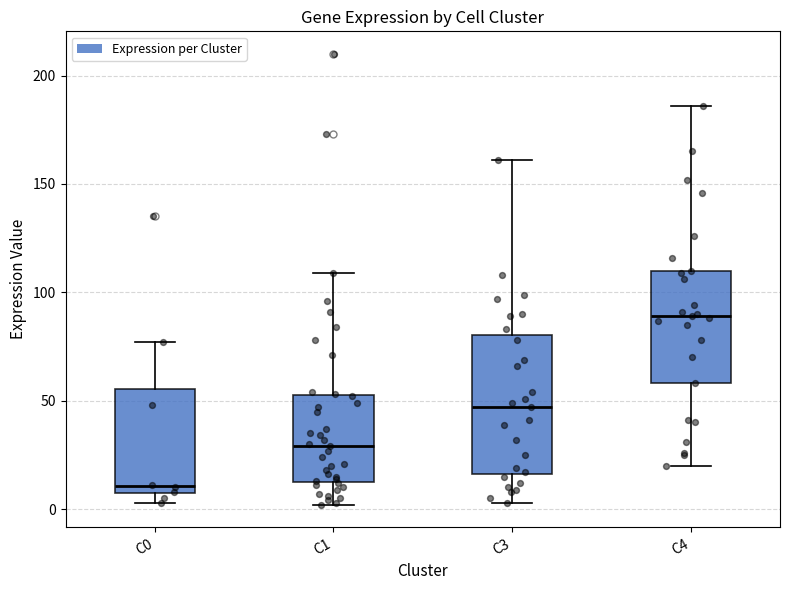

Comparing the boxes themselves (not the whiskers), which one is the tallest?

C3